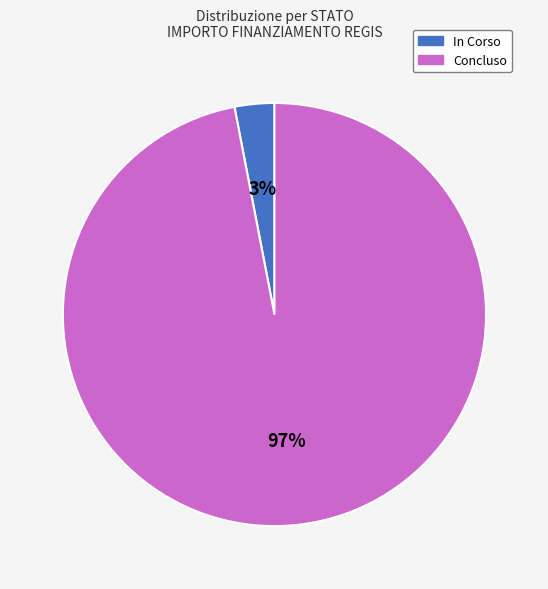

Rank the categories by value from highest to lowest.

Concluso, In Corso